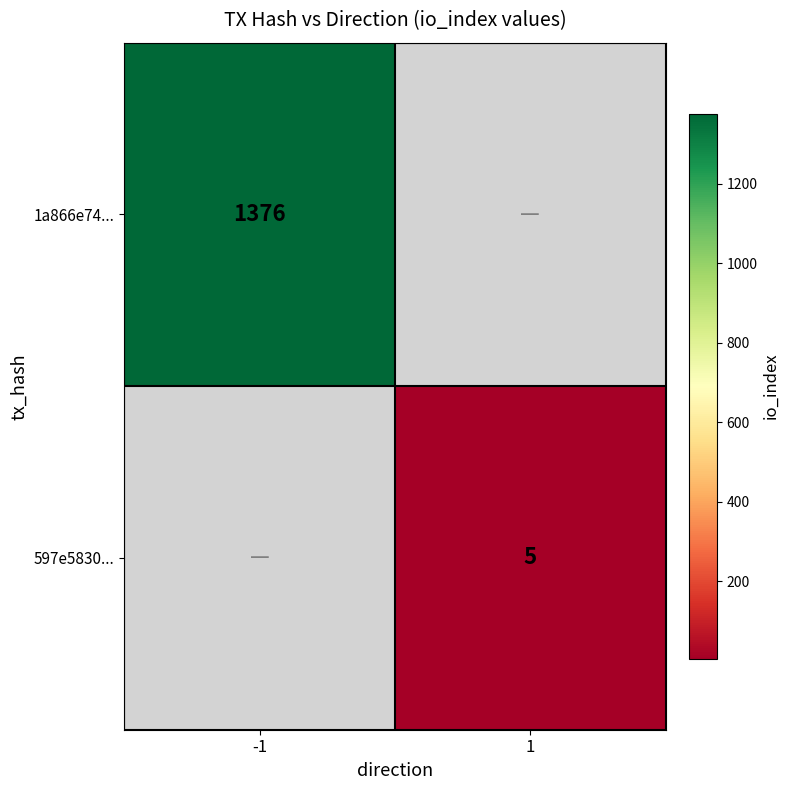

How many distinct data groups are displayed?

2